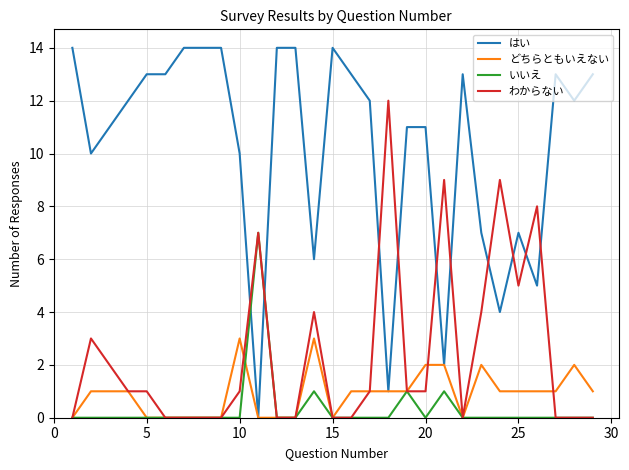

What is the sum of all いいえ values?

10